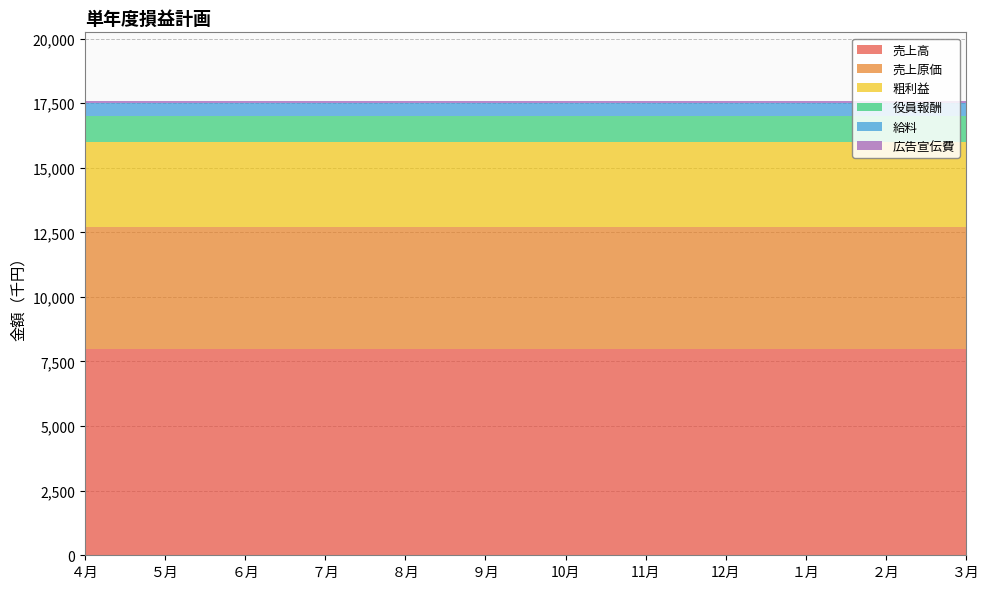

Reading left to right, list all the values displayed in this chart.

売上高: ４月=8000	５月=8000	６月=8000	７月=8000	８月=8000	９月=8000	10月=8000	11月=8000	12月=8000	１月=8000	２月=8000	３月=8000
売上原価: ４月=4700	５月=4700	６月=4700	７月=4700	８月=4700	９月=4700	10月=4700	11月=4700	12月=4700	１月=4700	２月=4700	３月=4700
粗利益: ４月=3300	５月=3300	６月=3300	７月=3300	８月=3300	９月=3300	10月=3300	11月=3300	12月=3300	１月=3300	２月=3300	３月=3300
役員報酬: ４月=1000	５月=1000	６月=1000	７月=1000	８月=1000	９月=1000	10月=1000	11月=1000	12月=1000	１月=1000	２月=1000	３月=1000
給料: ４月=500	５月=500	６月=500	７月=500	８月=500	９月=500	10月=500	11月=500	12月=500	１月=500	２月=500	３月=500
広告宣伝費: ４月=100	５月=100	６月=100	７月=100	８月=100	９月=100	10月=100	11月=100	12月=100	１月=100	２月=100	３月=100